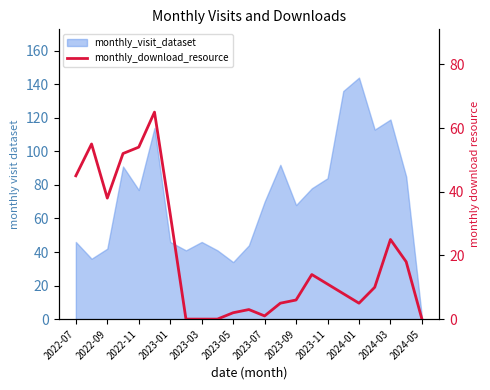

Reading right to left, what are all the values shown in this chart?

0	18	25	10	5	8	11	14	6	5	1	3	2	0	0	0	33	65	54	52	38	55	45